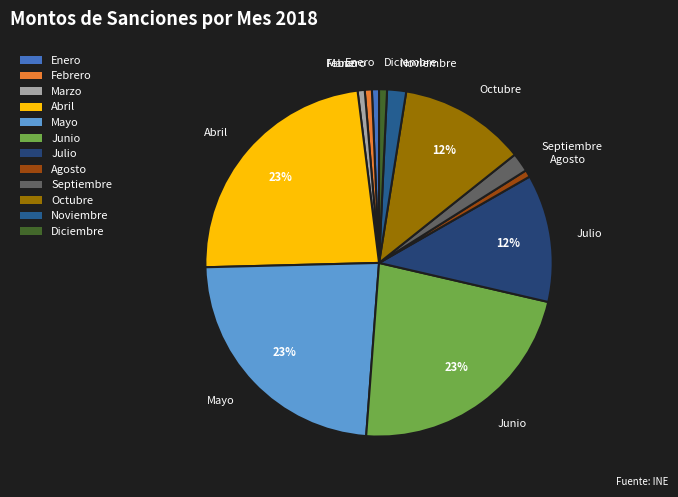

Is Noviembre the majority of the pie?

No